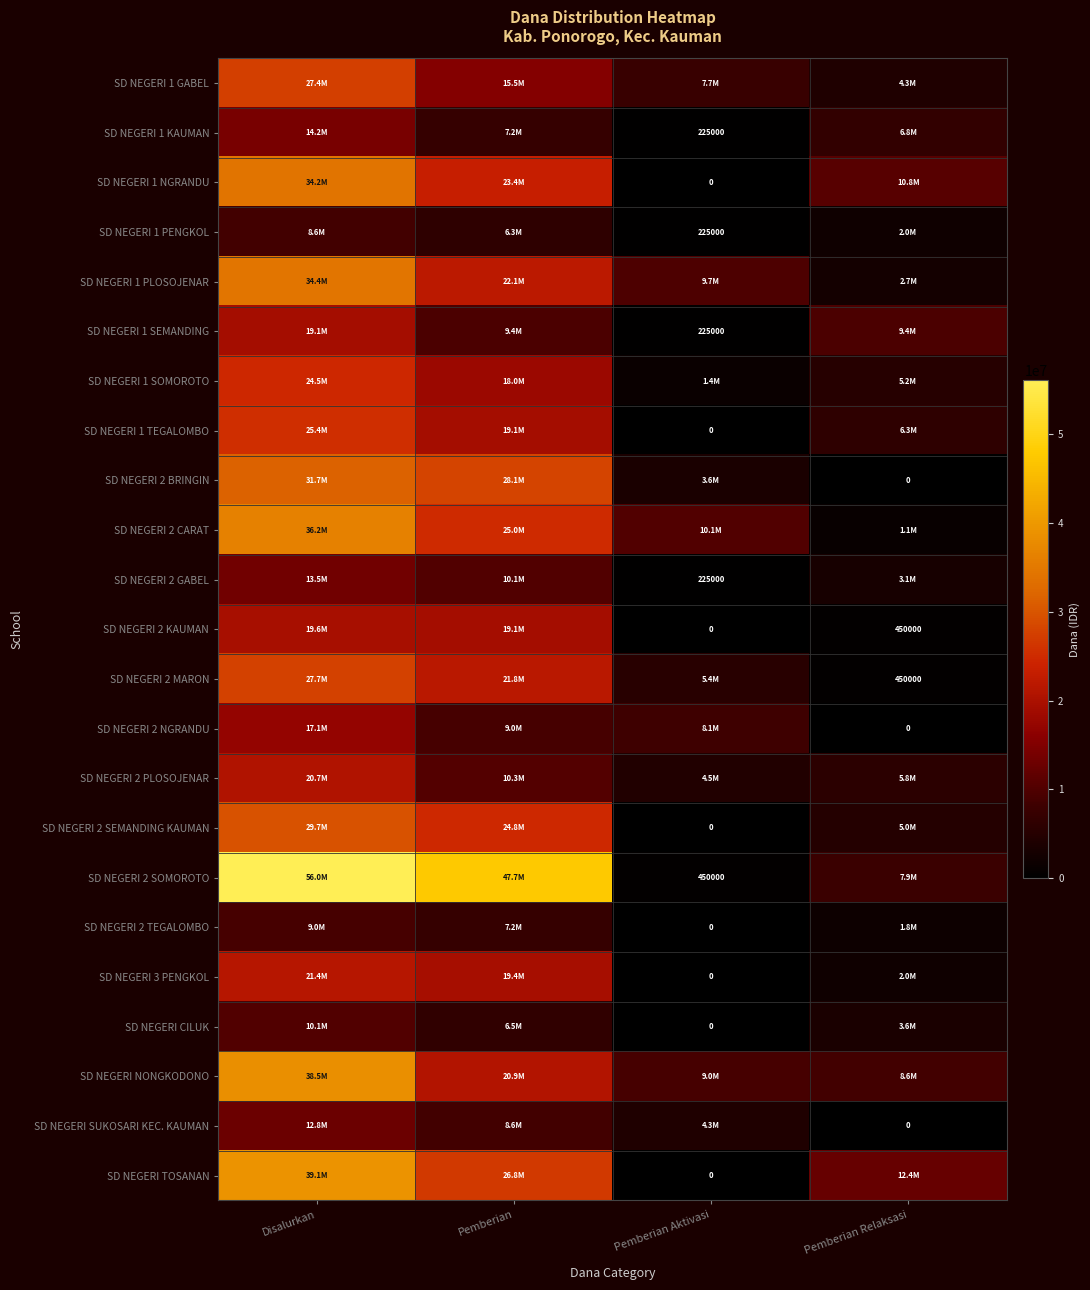

How many categories are shown in the chart?

4